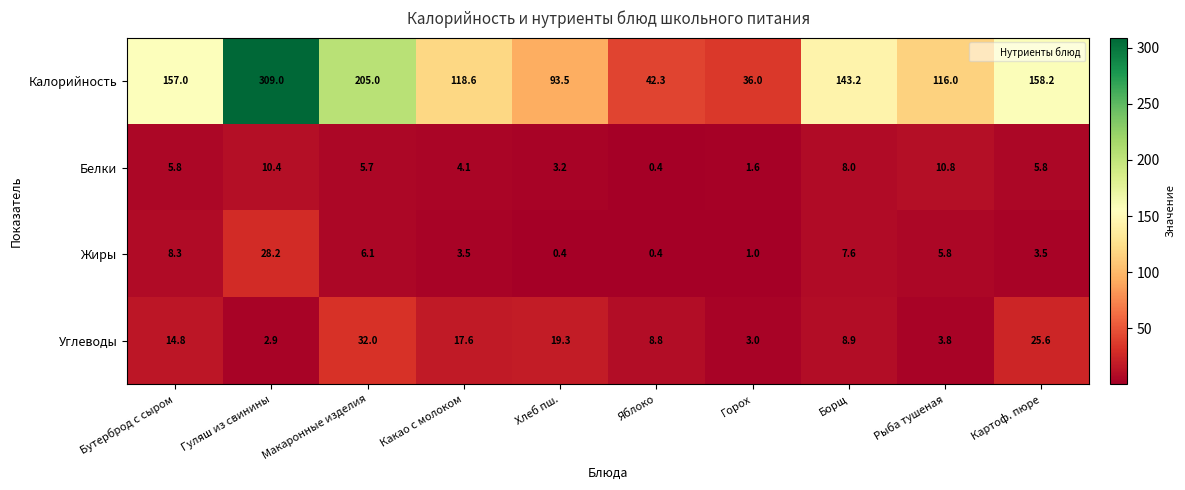

Is it true that Углеводы equals 25.6 at Картоф. пюре?

True